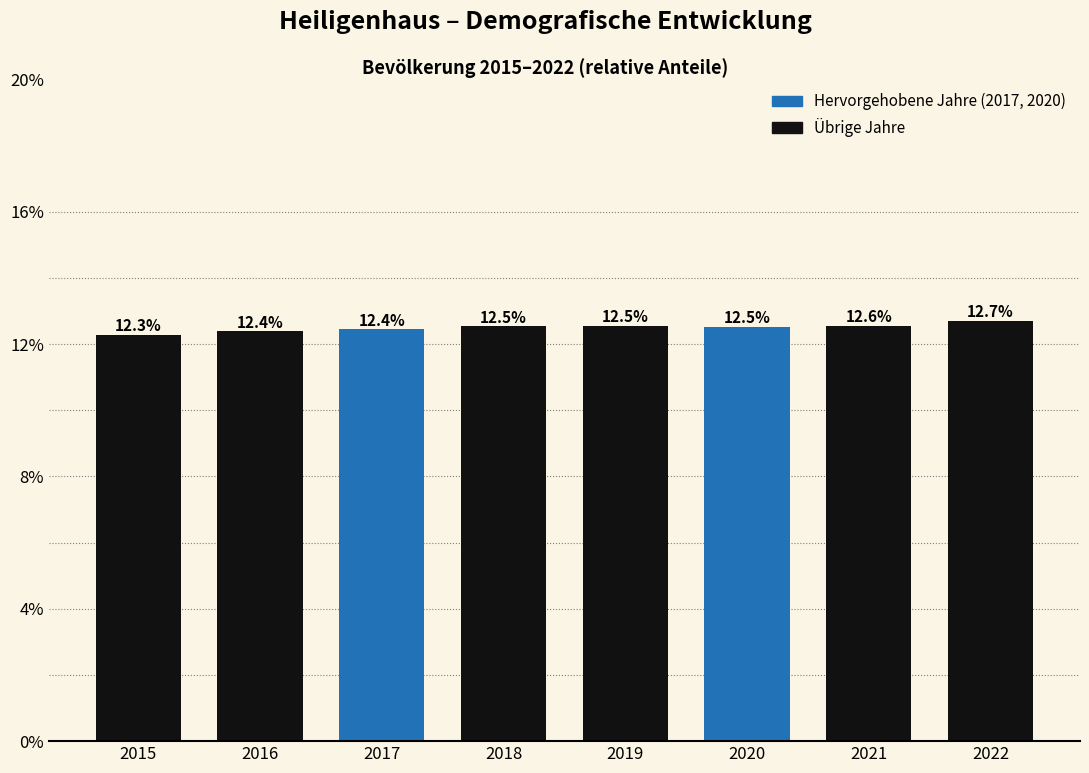

Does the chart contain any negative values?

No